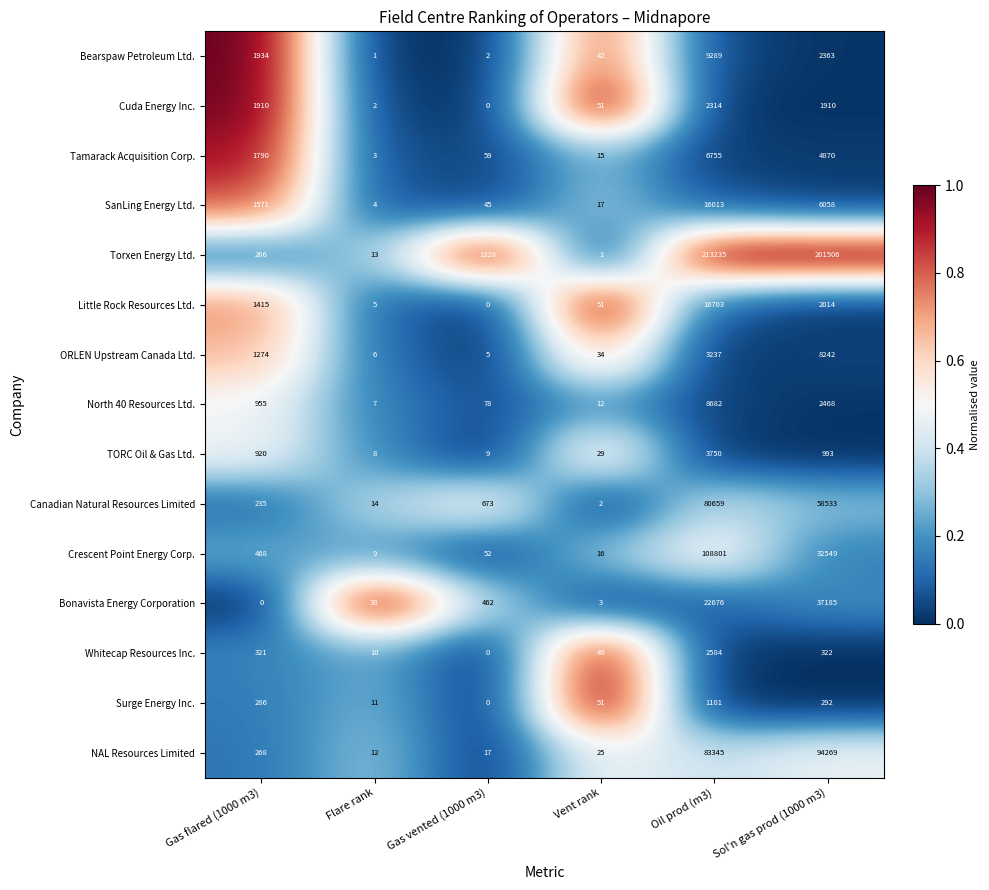

What is the maximum value shown in the chart?

213235